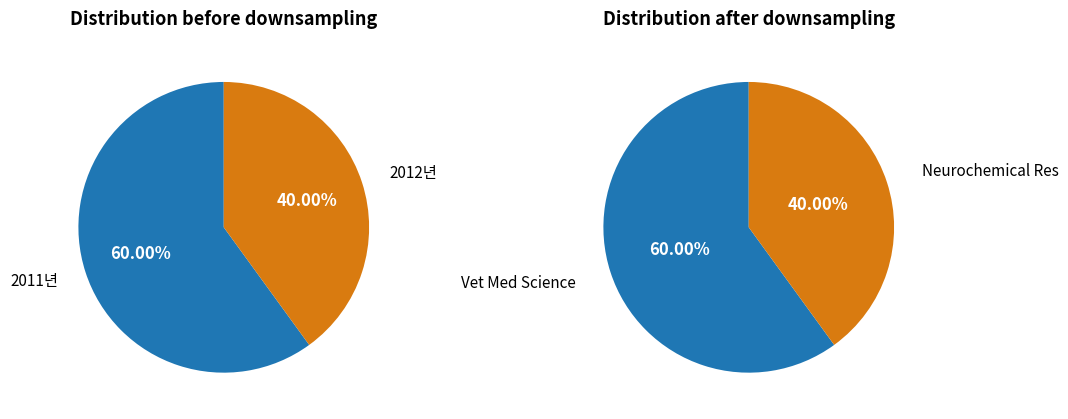

How many slices are in this pie chart?

2